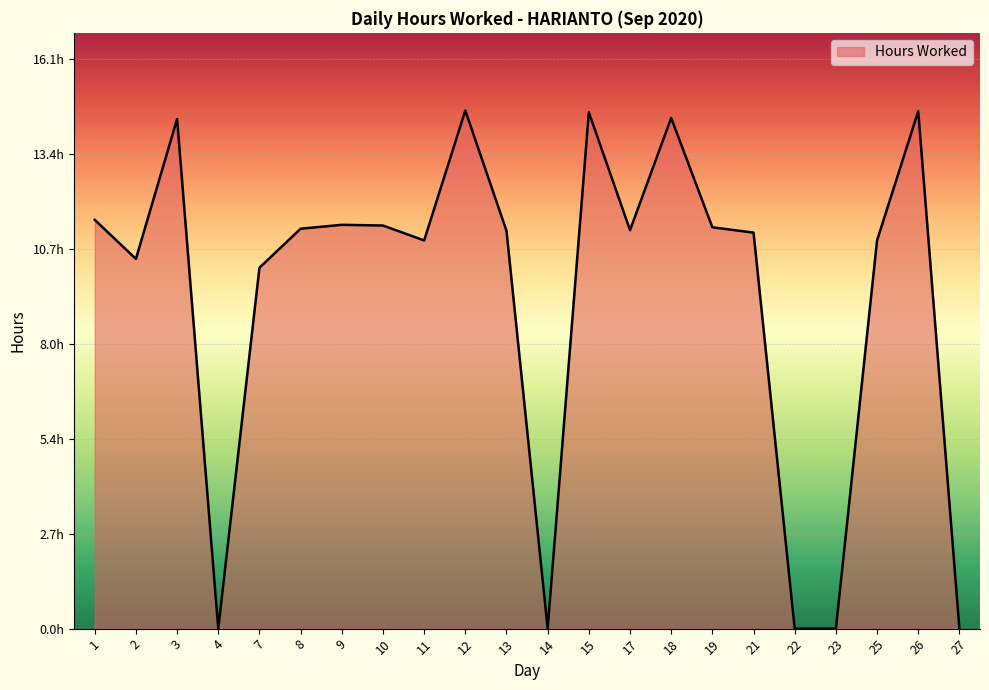

At which category does the chart reach its minimum across all series?

4